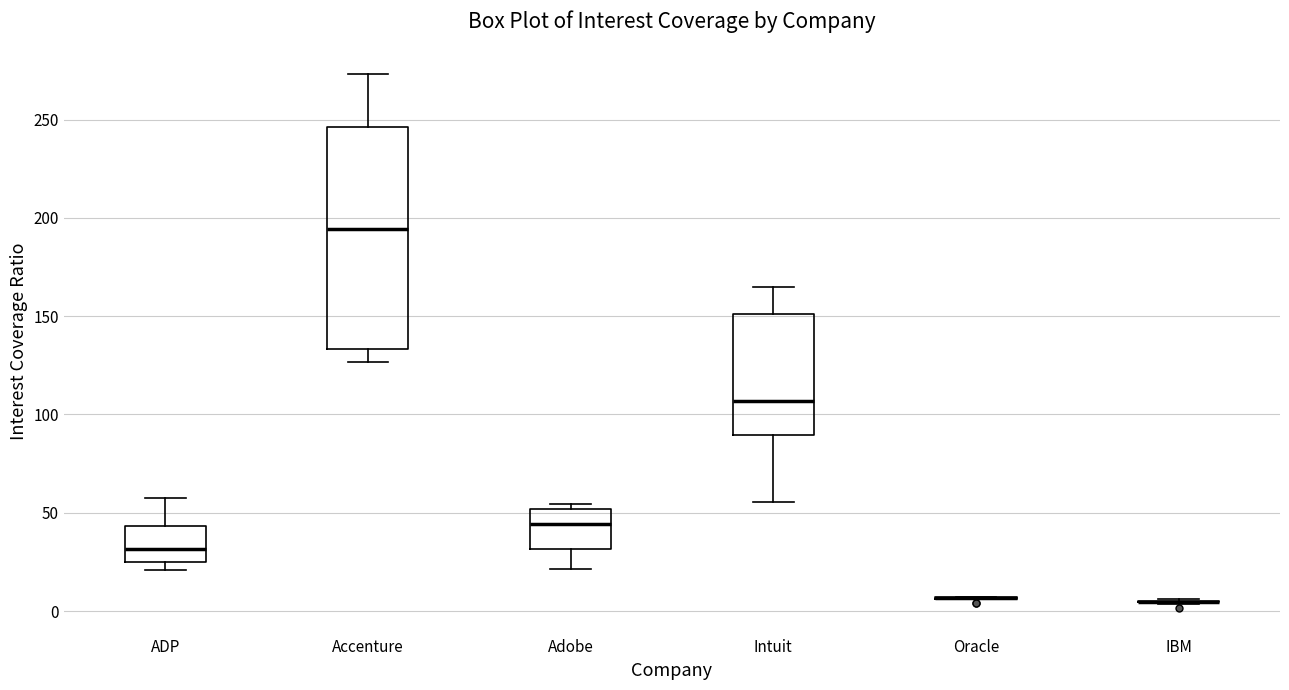

Reading left to right, transcribe this box plot: for each box, give where its median line is, the range the box spans, and where its two whiskers end, as read against the y-axis. The values are not printed on the chart, so give them approximately, as read against the axis.

ADP: median 30, box 25 to 45, whiskers 20 to 55
Accenture: median 195, box 135 to 245, whiskers 125 to 275
Adobe: median 45, box 30 to 50, whiskers 20 to 55
Intuit: median 105, box 90 to 150, whiskers 55 to 165
Oracle: box collapsed to a line at 5, whiskers 5 to 5
IBM: box collapsed to a line at 5, whiskers 5 to 5